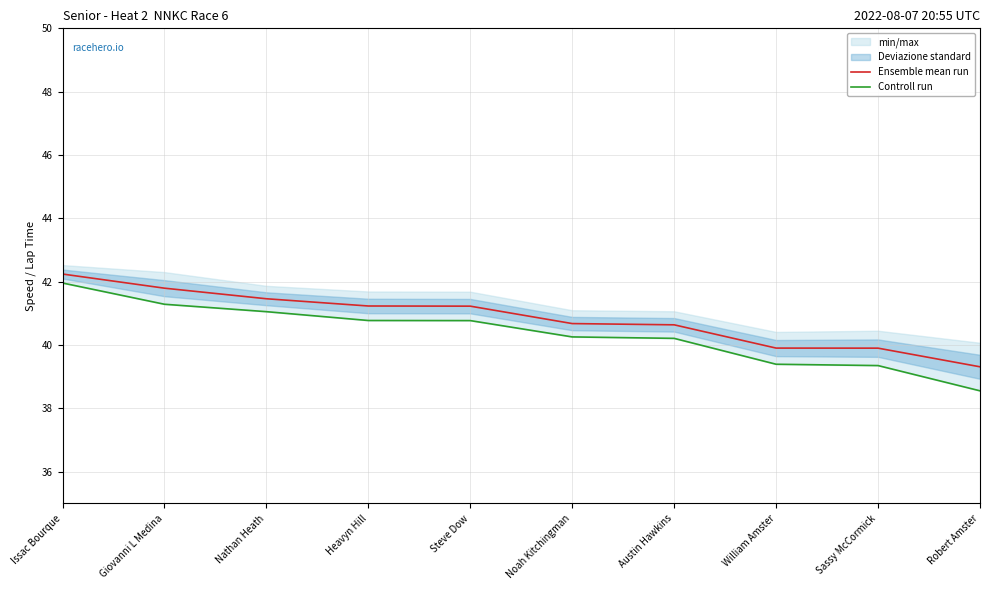

Is it true that Ensemble mean run equals 21.5 at Noah Kitchingman?

False